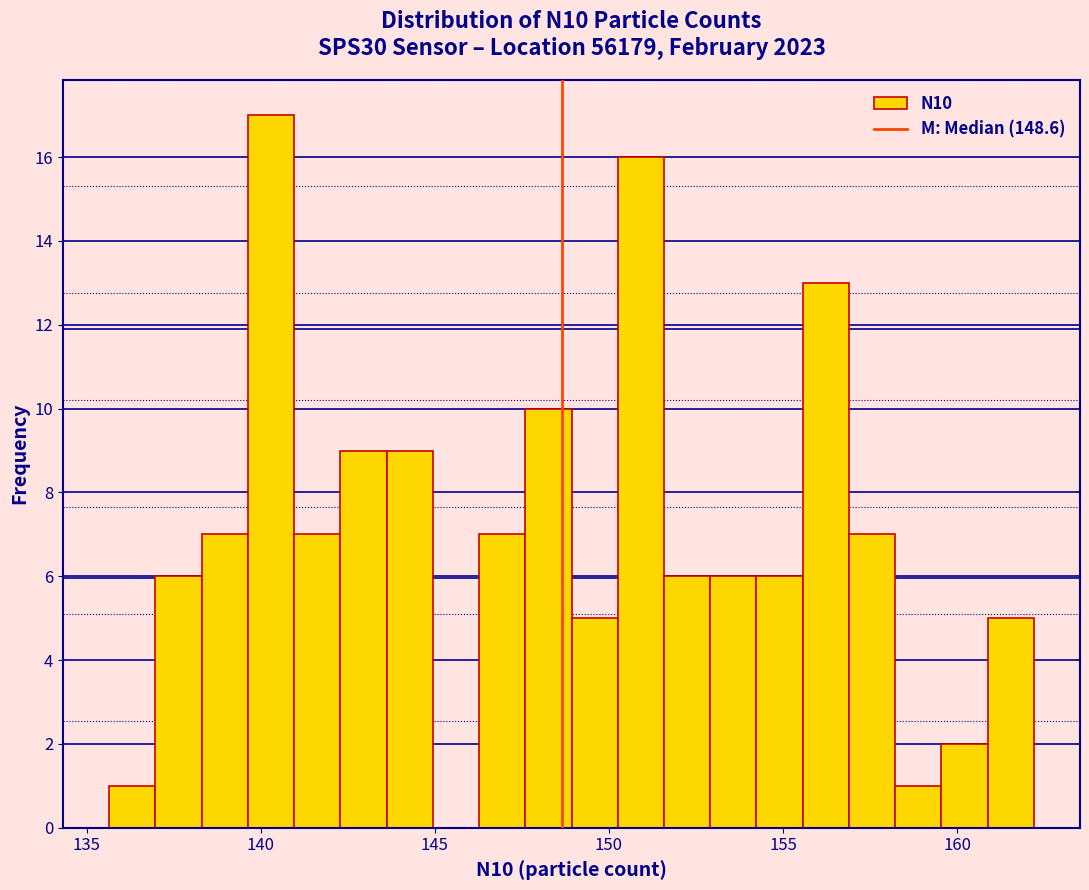

Around what value on the x-axis is the tallest bar? Give the approximate position of its centre, as read against the axis.

140.5